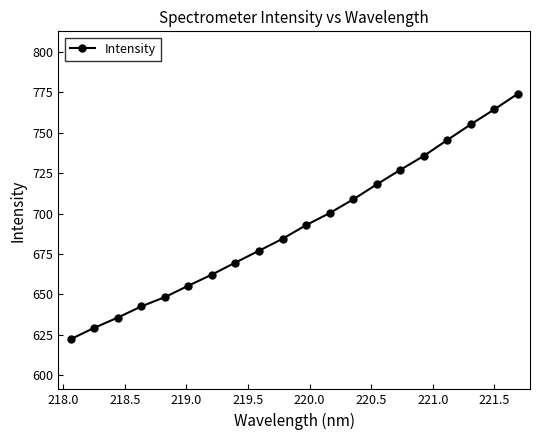

How many lines are shown in the chart?

1